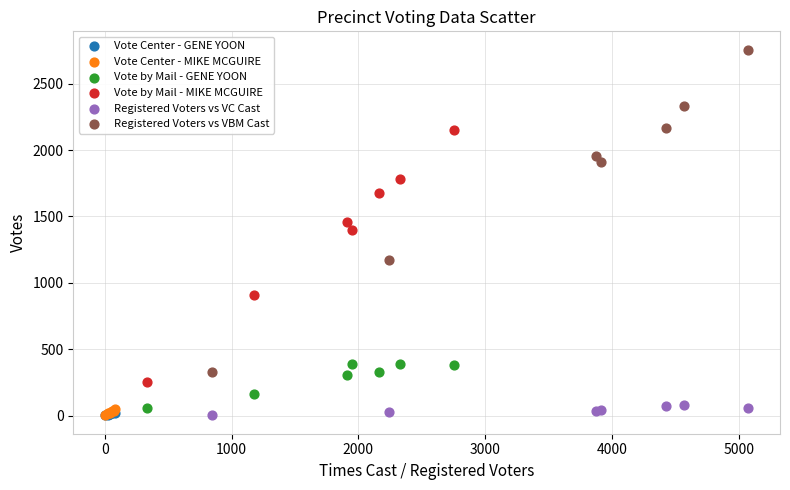

Which series contains the highest Y value?

Registered Voters vs VBM Cast